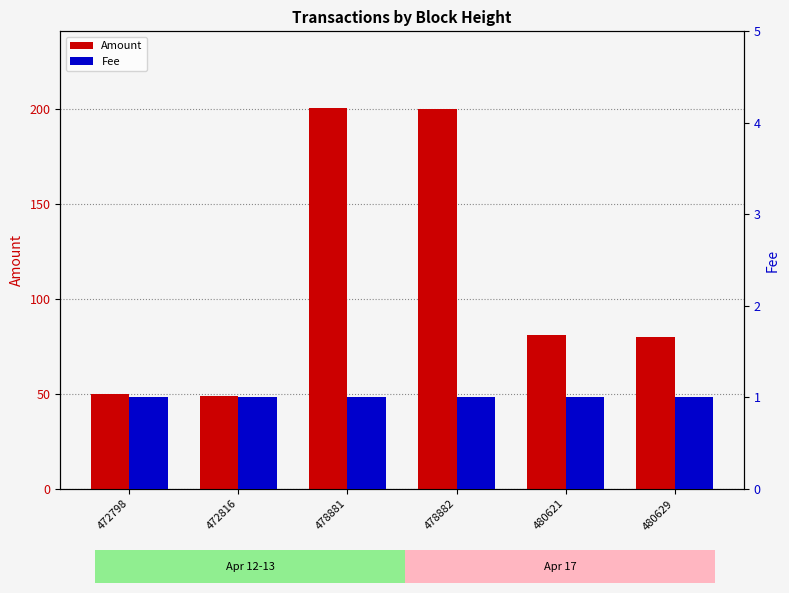

Where is Fee nearest to the value 1?

472798